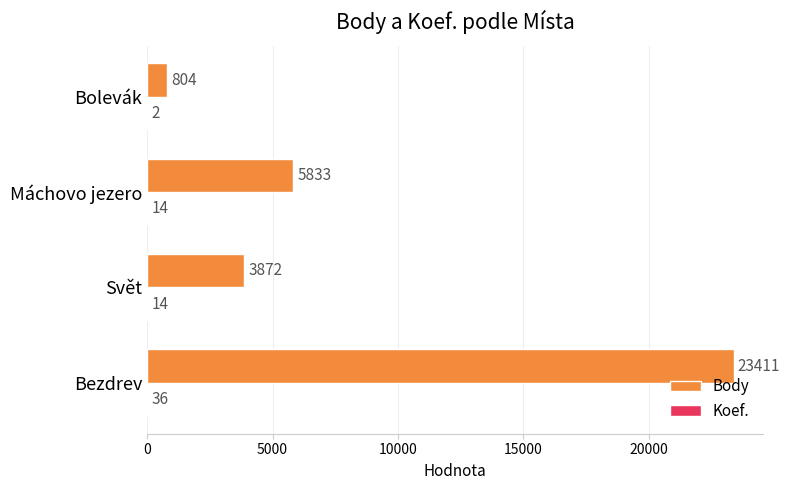

Where is Body nearest to the value 12107?

Máchovo jezero